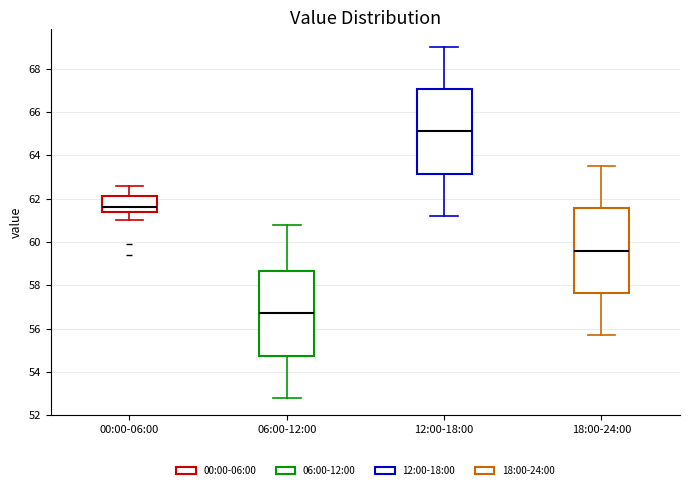

Reading left to right, read every box against the y-axis: the position of its median line, the range the box covers, and the ends of its whiskers. The values are not printed on the chart, so give them approximately, as read against the axis.

00:00-06:00: median 61.6, box 61.4 to 62.2, whiskers 61.0 to 62.6
06:00-12:00: median 56.8, box 54.8 to 58.6, whiskers 52.8 to 60.8
12:00-18:00: median 65.2, box 63.2 to 67.0, whiskers 61.2 to 69.0
18:00-24:00: median 59.6, box 57.6 to 61.6, whiskers 55.8 to 63.6